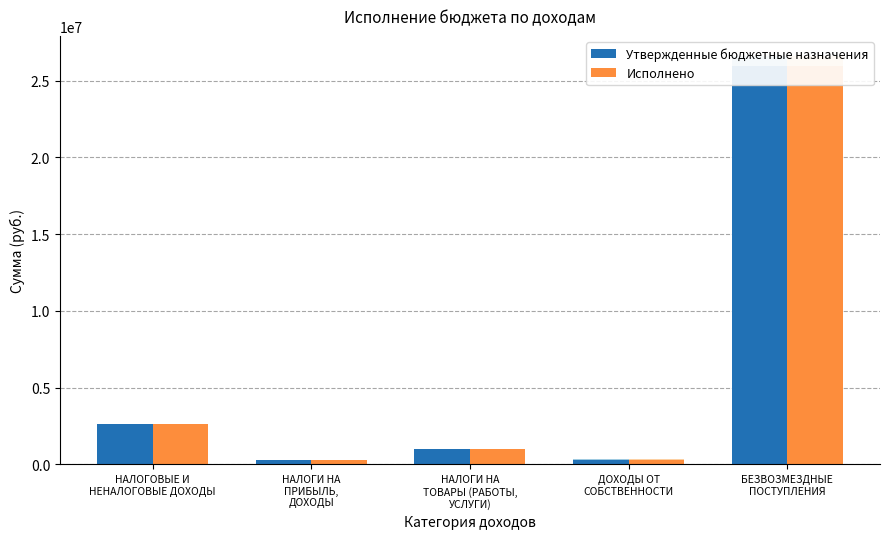

What is the label of the 4th bar from the right?

НАЛОГИ НА
ПРИБЫЛЬ,
ДОХОДЫ